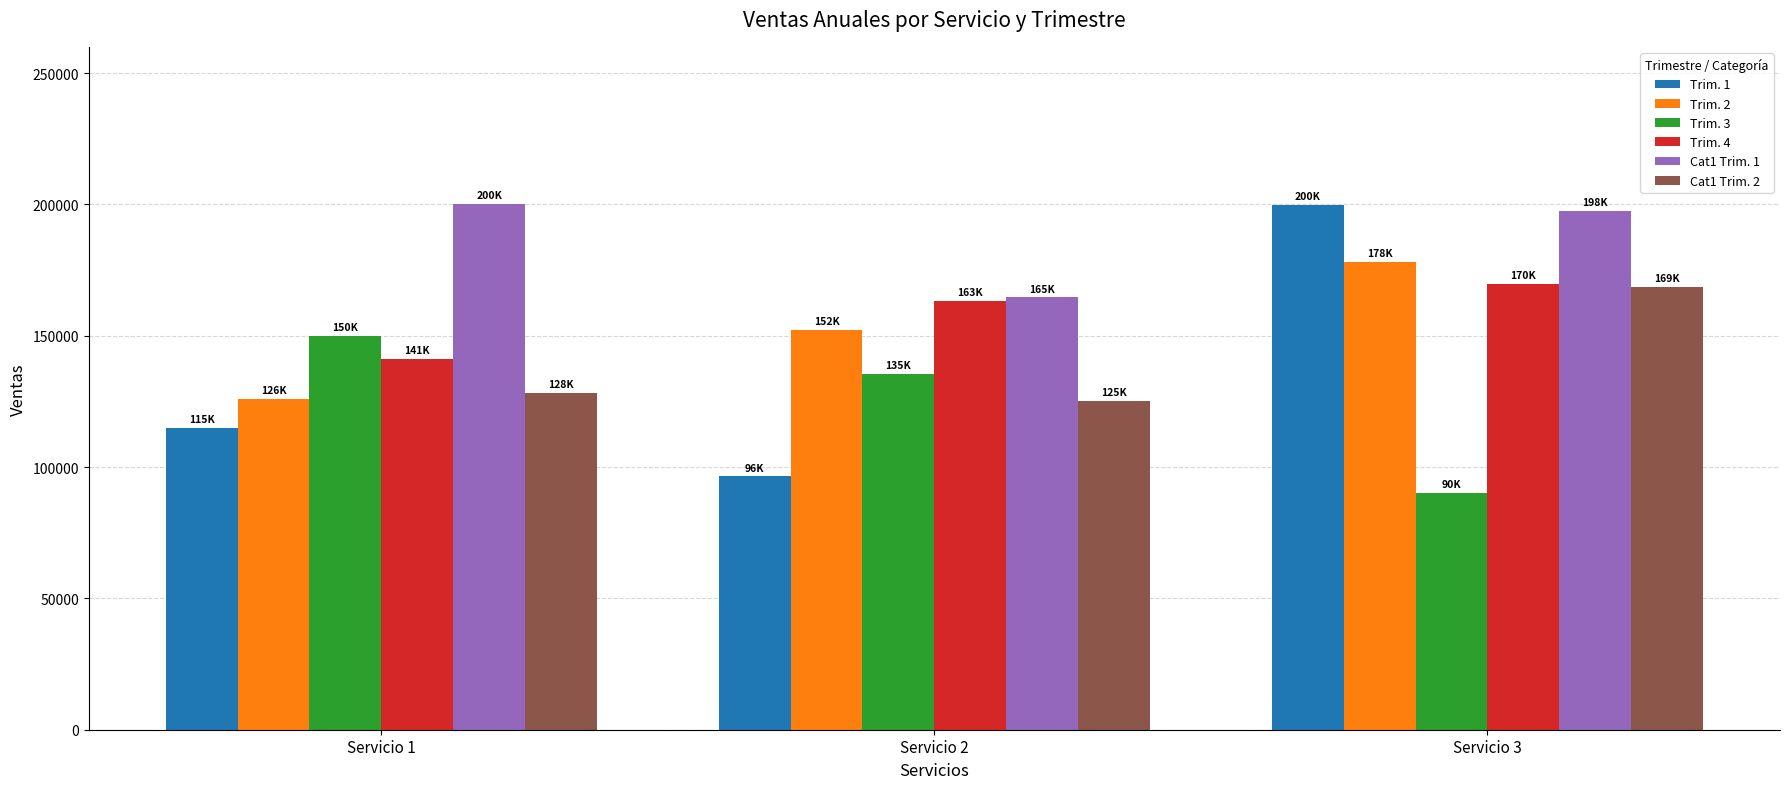

How many bars are there in total?

18